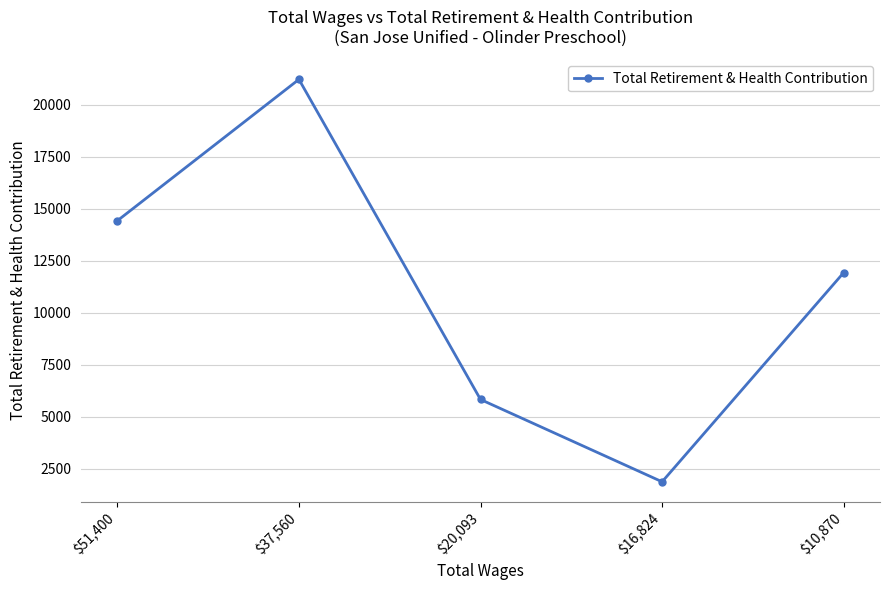

Which has a higher value, $20,093 or $10,870?

$10,870